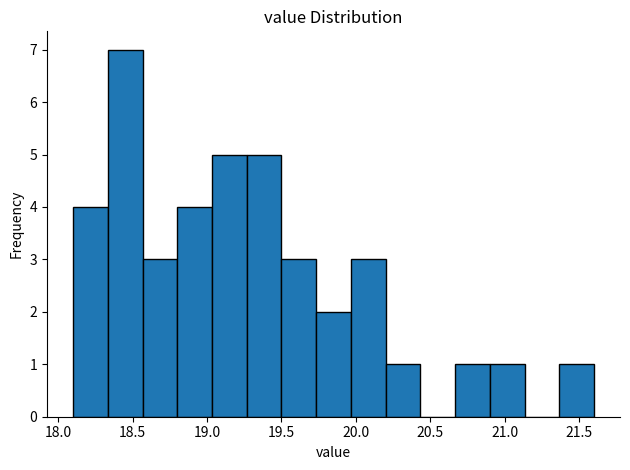

Reading left to right, list every bar in this chart as the range it spans on the x-axis followed by its height. Neither the bar edges nor the heights are printed on the chart, so give them approximately, as read against the axes.

18.10 to 18.35: 4
18.35 to 18.55: 7
18.55 to 18.80: 3
18.80 to 19.05: 4
19.05 to 19.25: 5
19.25 to 19.50: 5
19.50 to 19.75: 3
19.75 to 19.95: 2
19.95 to 20.20: 3
20.20 to 20.45: 1
20.45 to 20.65: 0
20.65 to 20.90: 1
20.90 to 21.15: 1
21.15 to 21.35: 0
21.35 to 21.60: 1